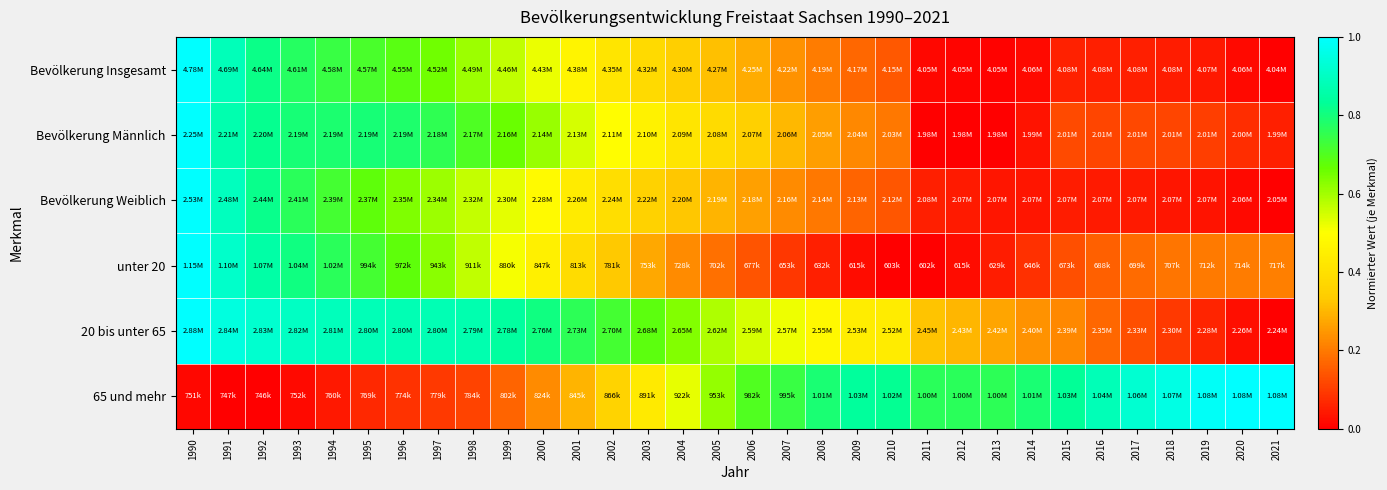

Between 2017 and 2018, which series saw the biggest shift?

20 bis unter 65